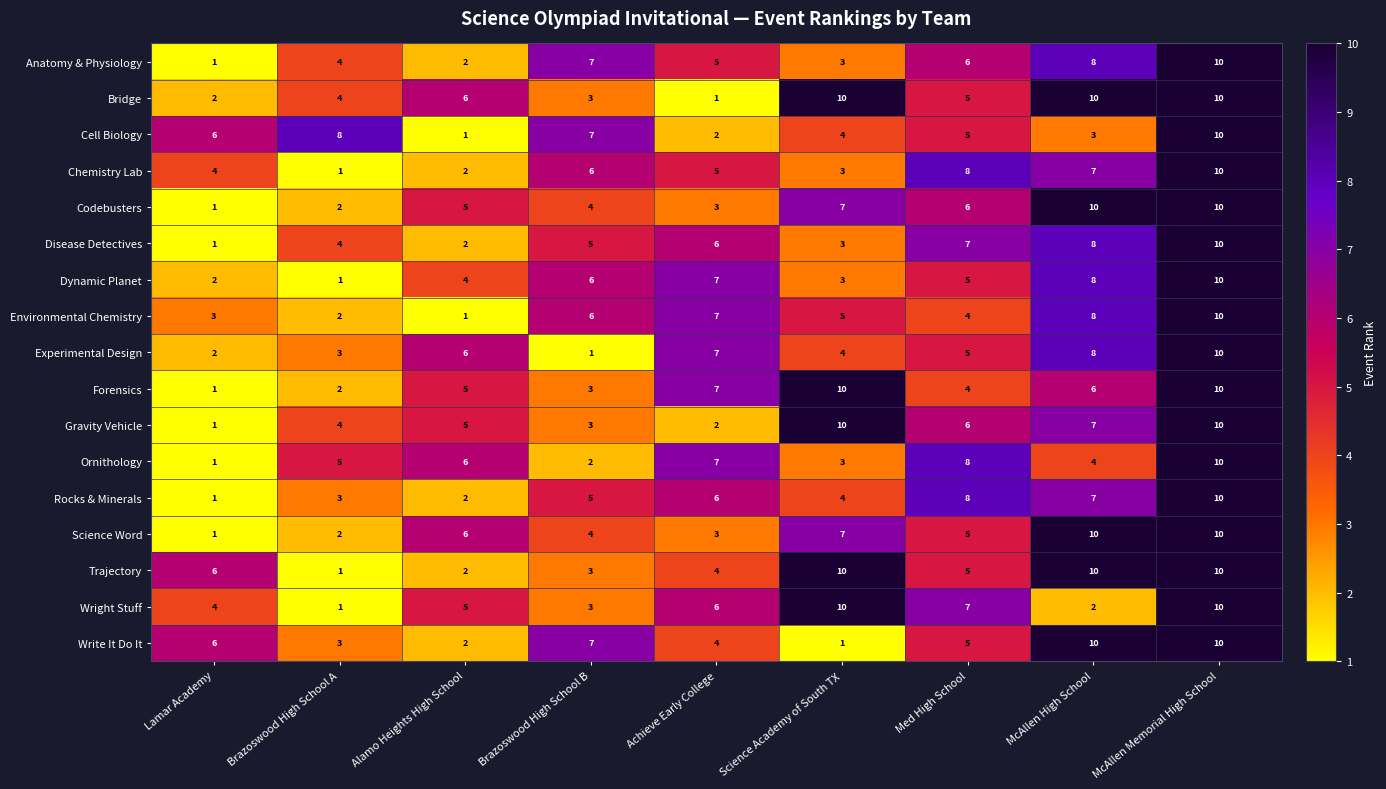

What is the difference between the Forensics values at Brazoswood High School A and Achieve Early College?

5